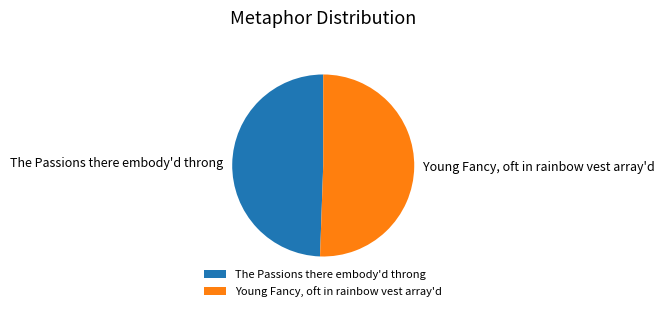

What is the smallest slice in the pie chart?

The Passions there embody'd throng